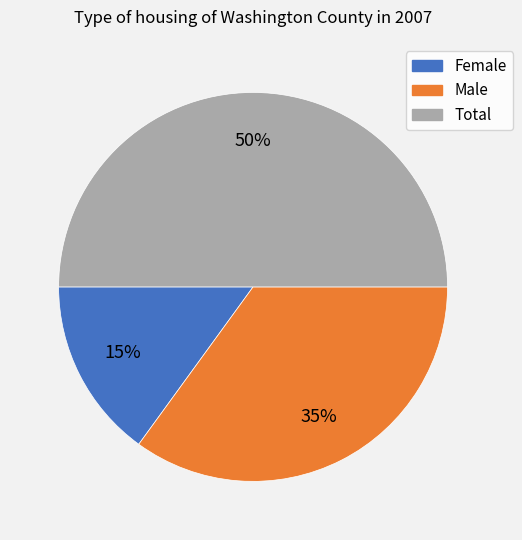

To the nearest percent, what is the difference between the largest and smallest slice percentages?

35%